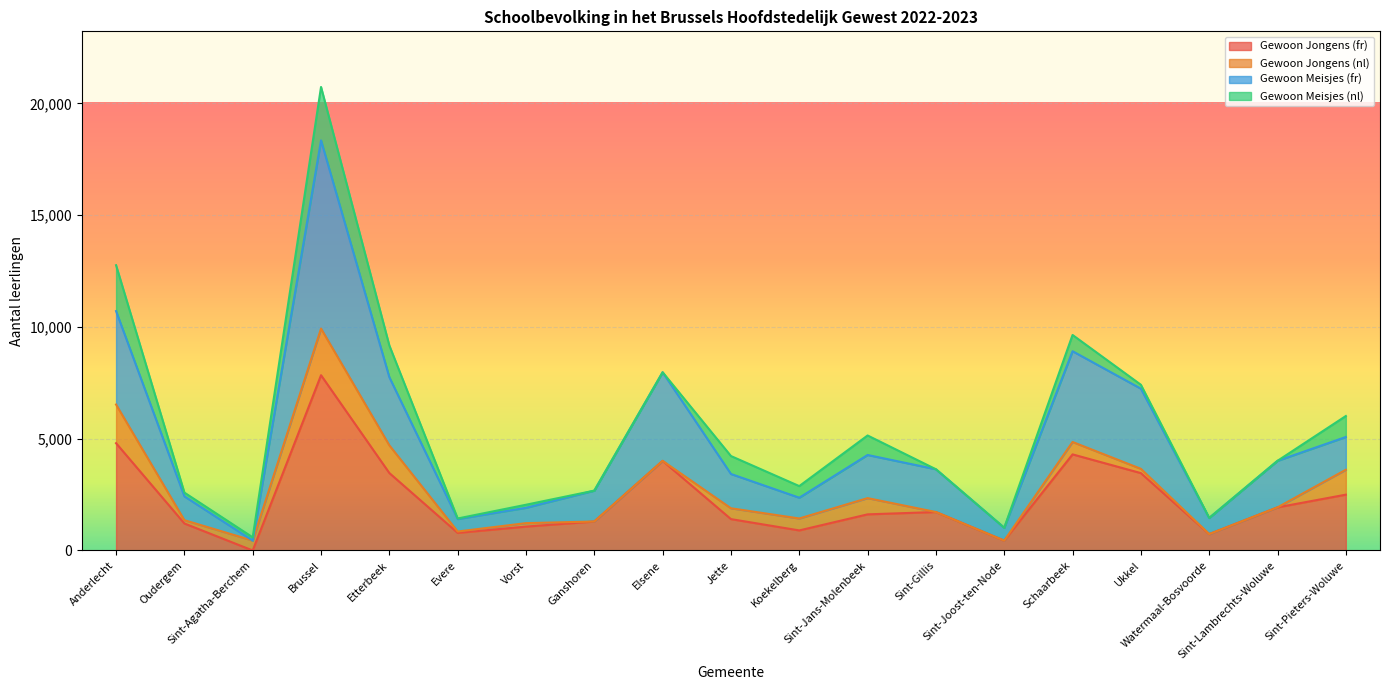

The Gewoon Jongens (fr) series shows 610 at Oudergem. True or false?

False